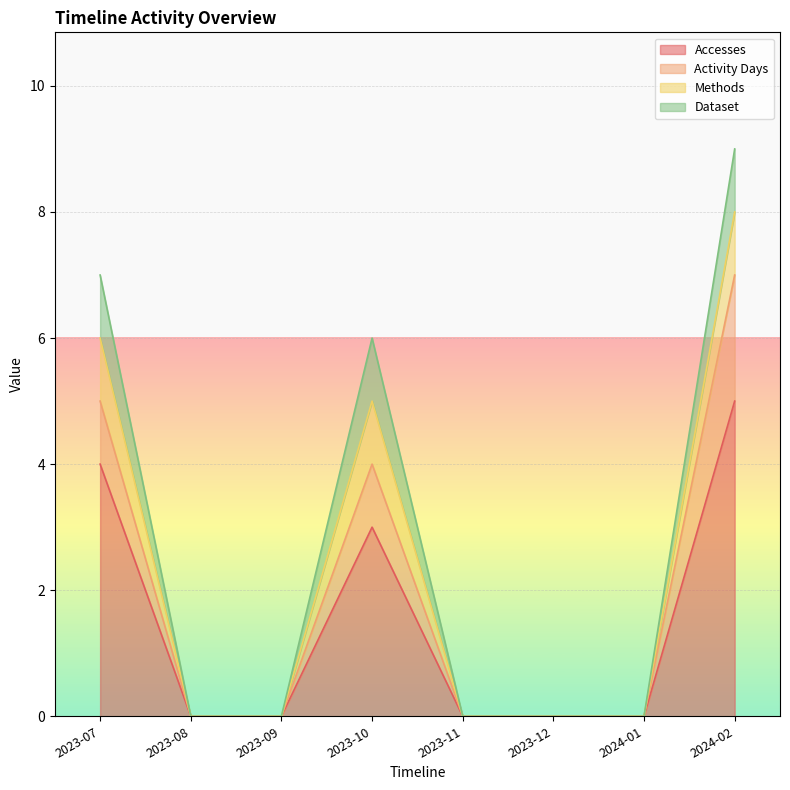

What is the difference between the second highest and second lowest values in the Accesses series?

4